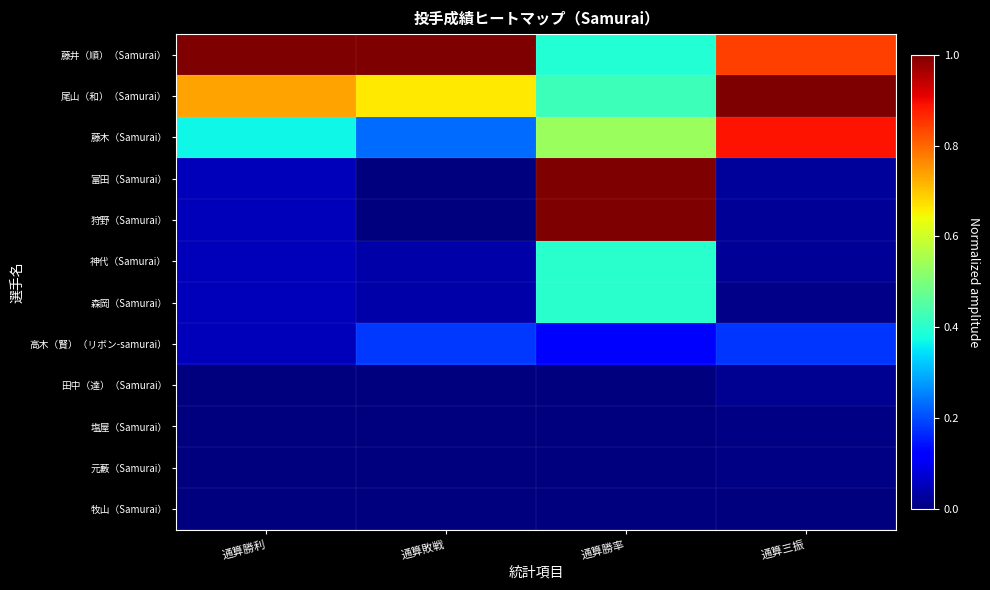

At how many categories does at least one series exceed 0?

4